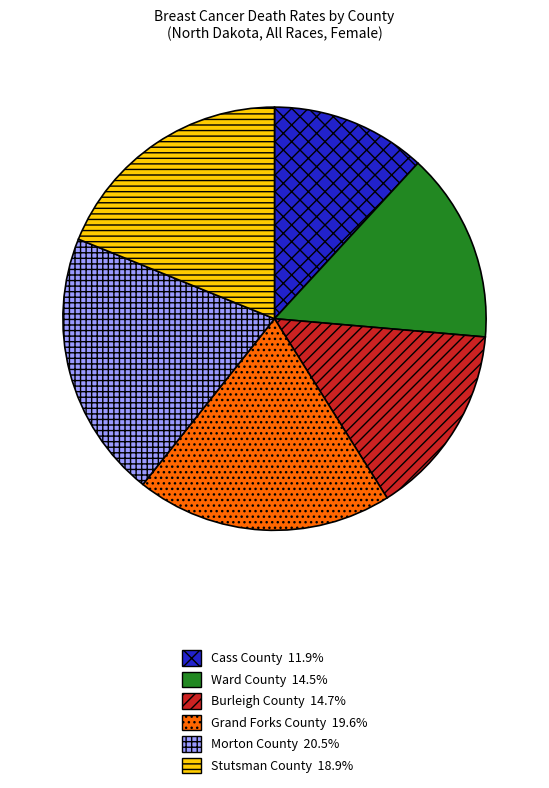

Is Burleigh County the majority of the pie?

No